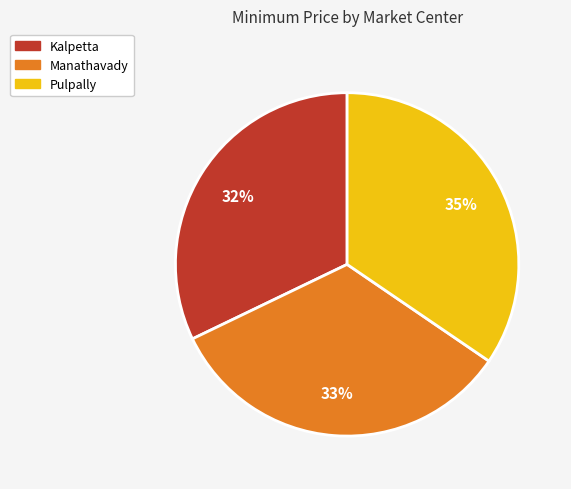

How many segments does this pie chart have?

3